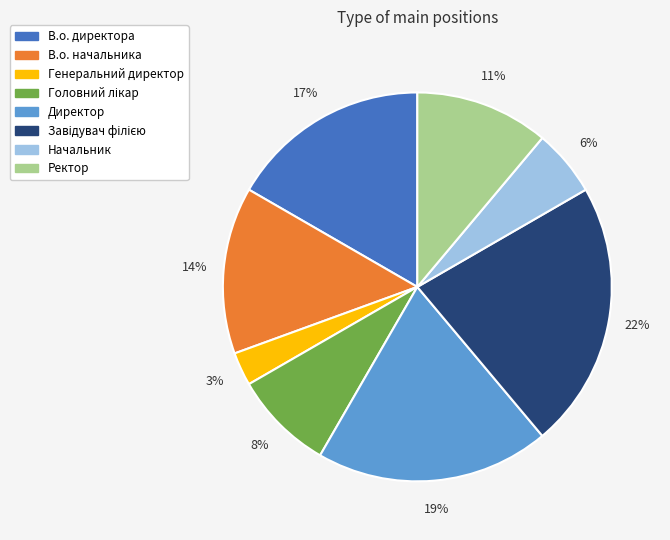

Is the sum of В.о. директора and Директор greater than half?

No